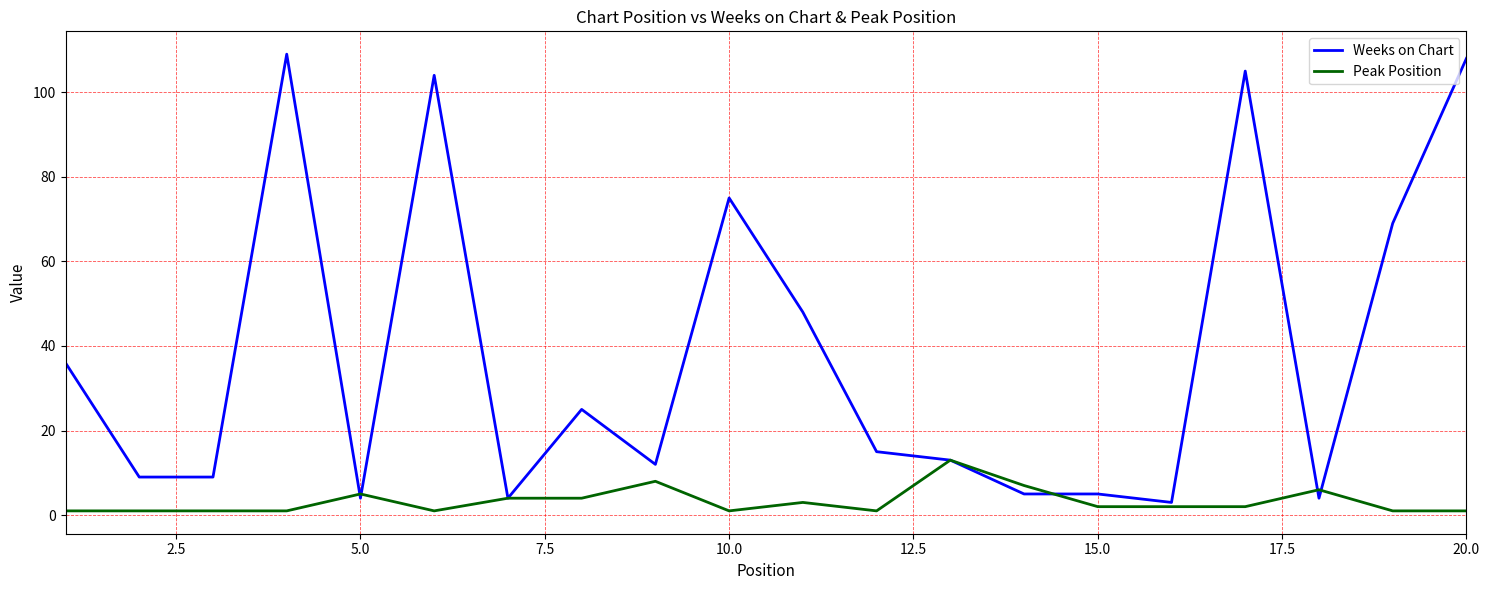

Which series has the largest total across all categories?

Weeks on Chart